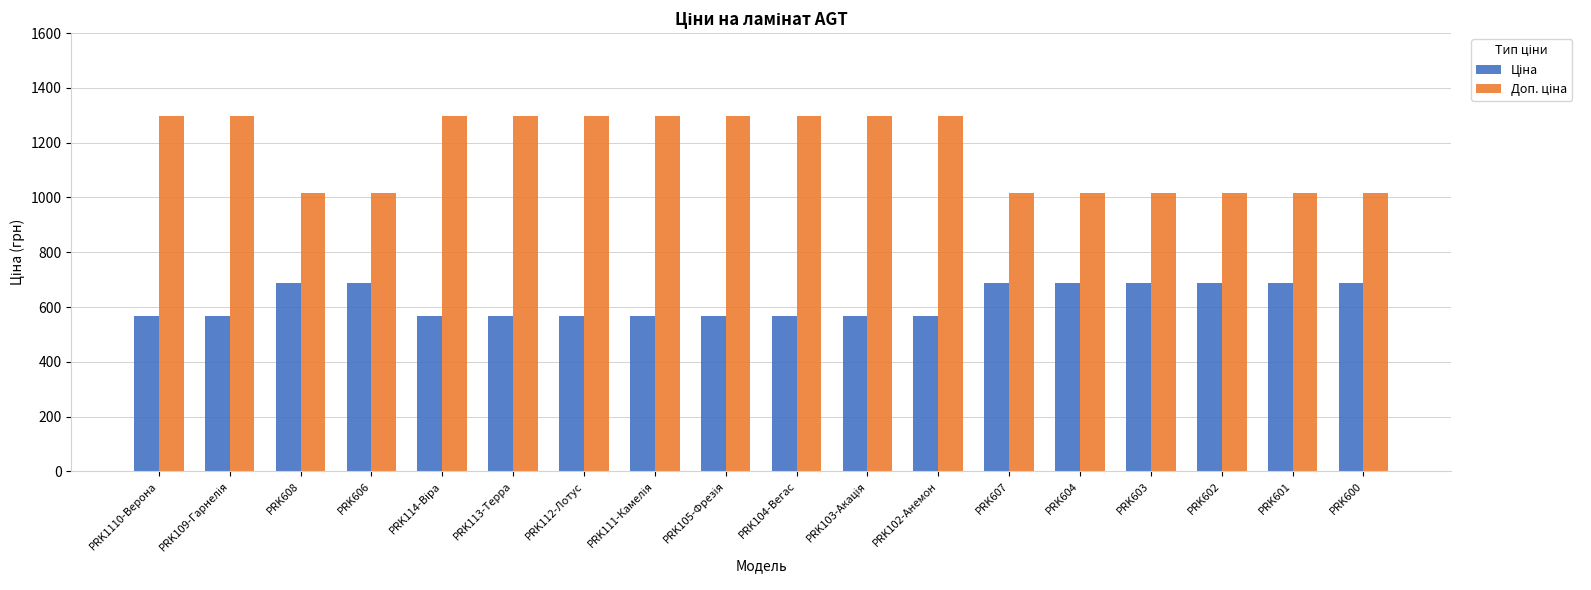

How many groups of bars are there?

18